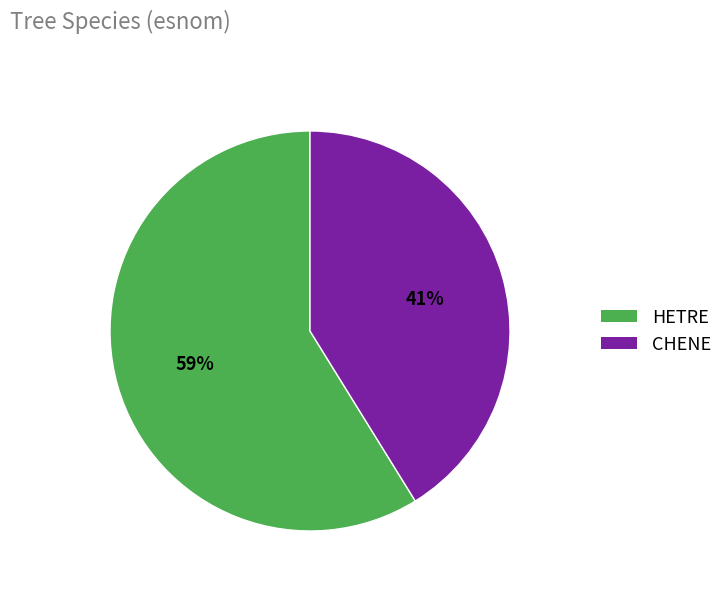

What percentage is the HETRE slice, to the nearest percent?

59%